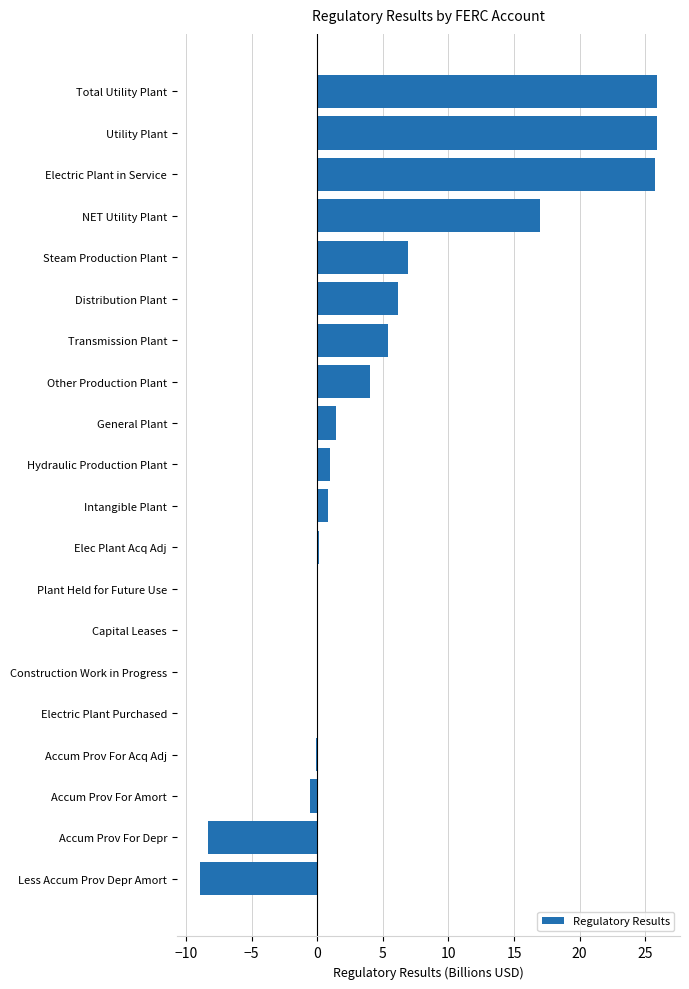

Count the number of data series in this chart.

1